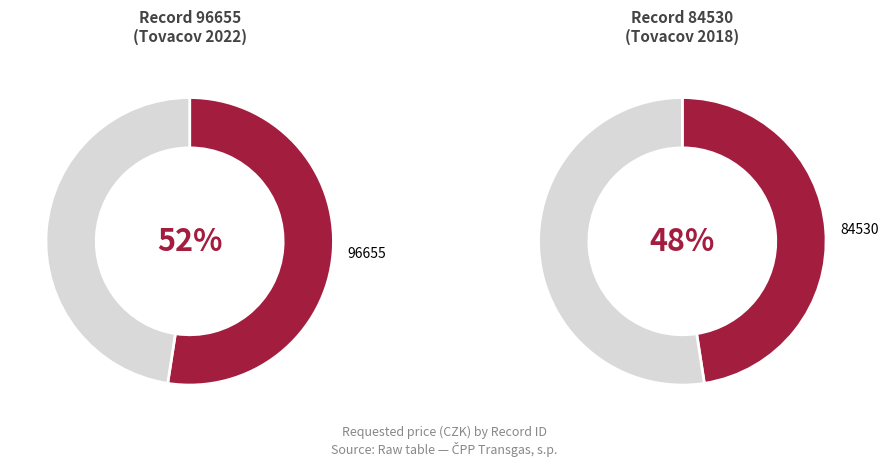

To the nearest percent, what portion does 96655 represent?

52%